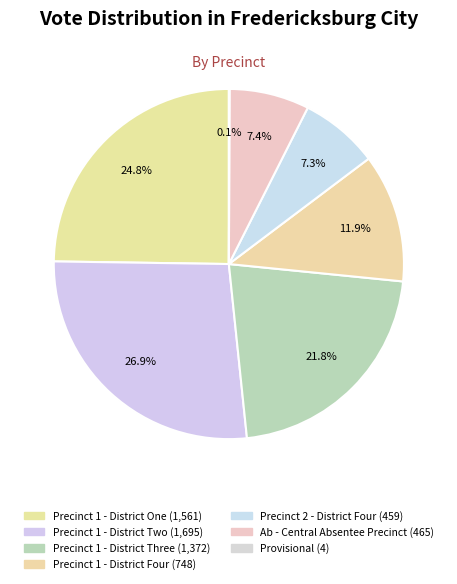

What is the change in value from Precinct 1 - District Two to Provisional?

-1691